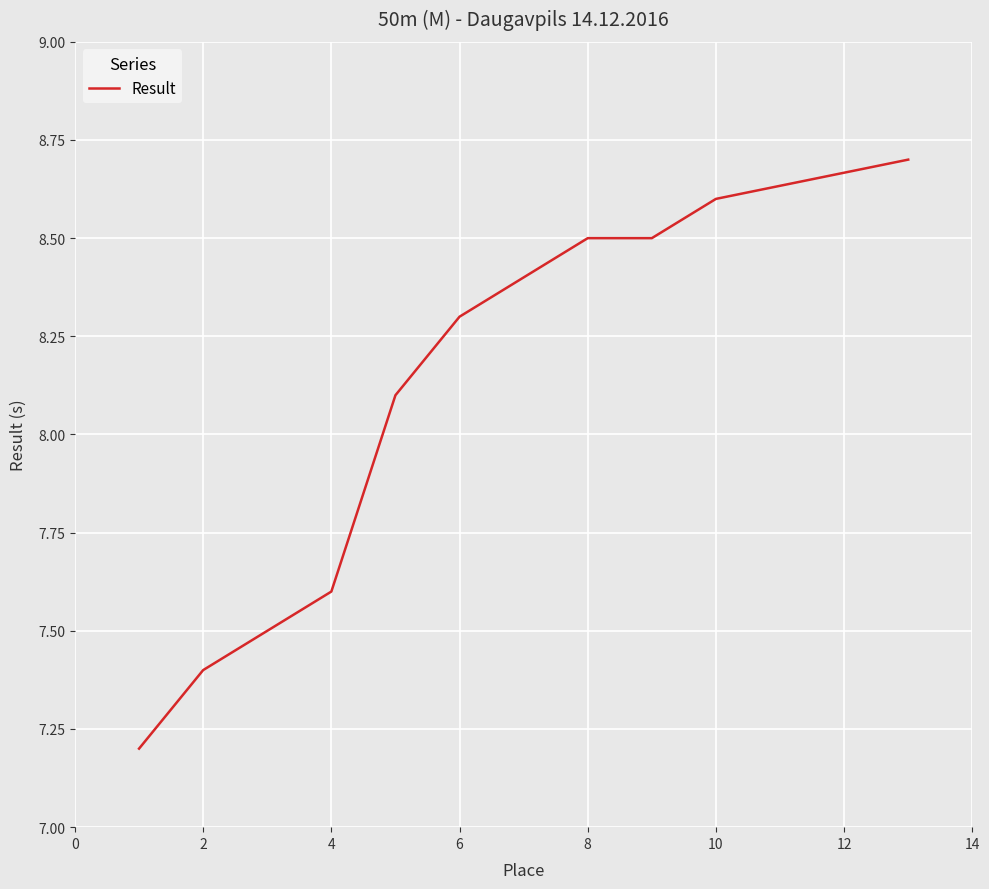

Is it true that the value at −2 is 2.9?

False